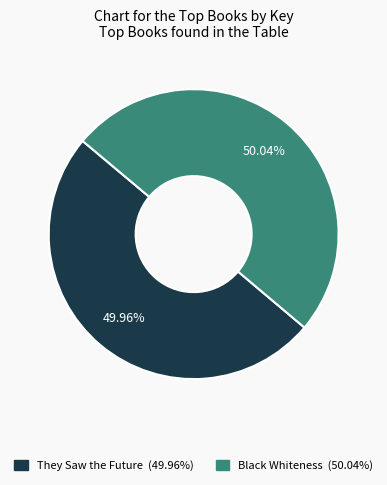

Is there any slice that represents more than half of the pie?

Yes